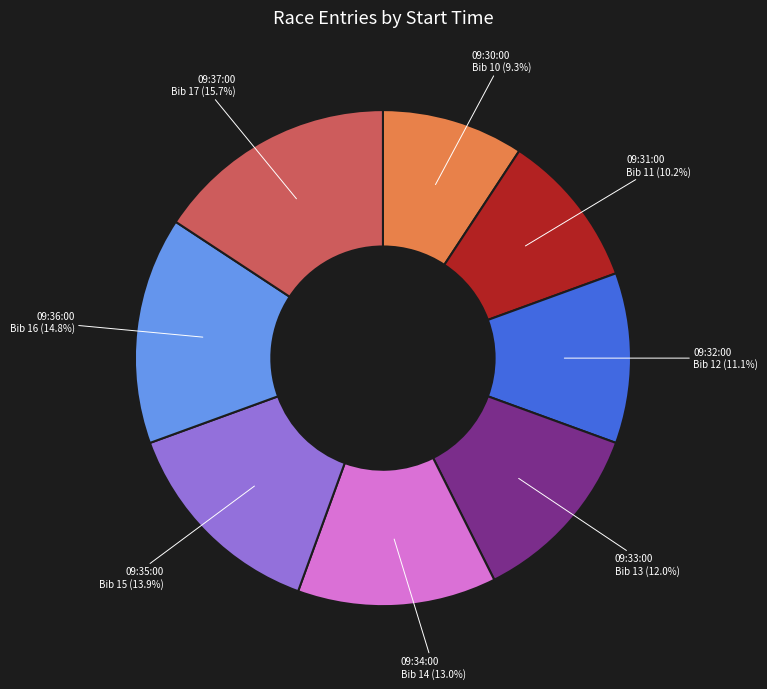

Which category has the smallest portion of the pie?

09:30:00